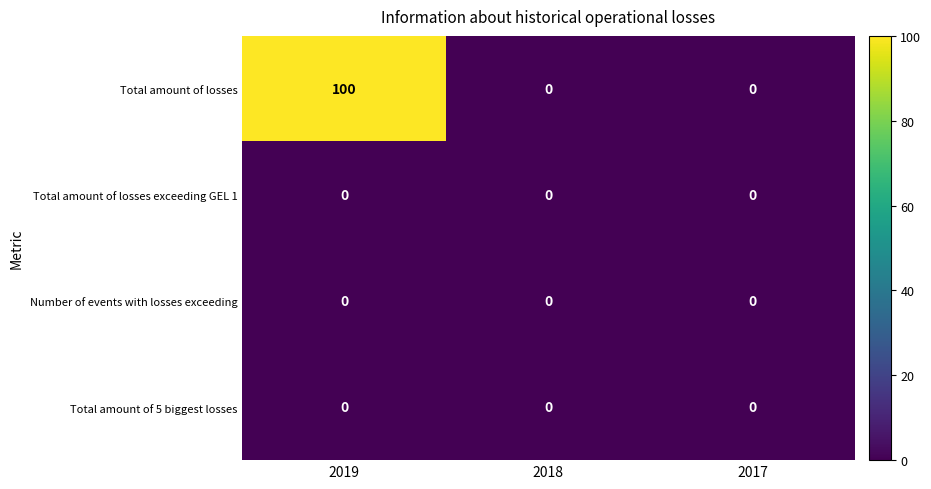

Which label corresponds to the largest value in the chart?

2019